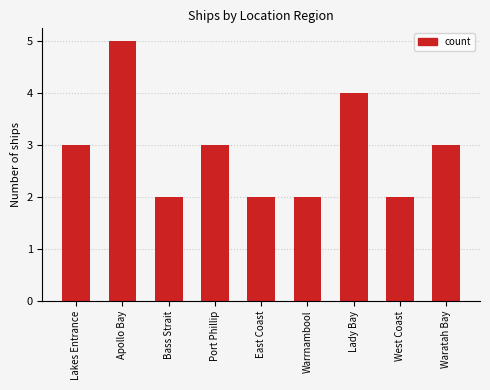

What value does the data have at Apollo Bay?

5